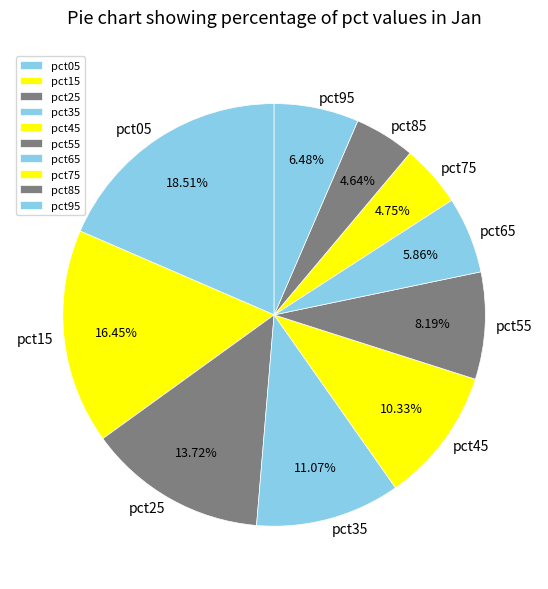

Combined, what portion of the pie is pct15 and pct55?

24.6%